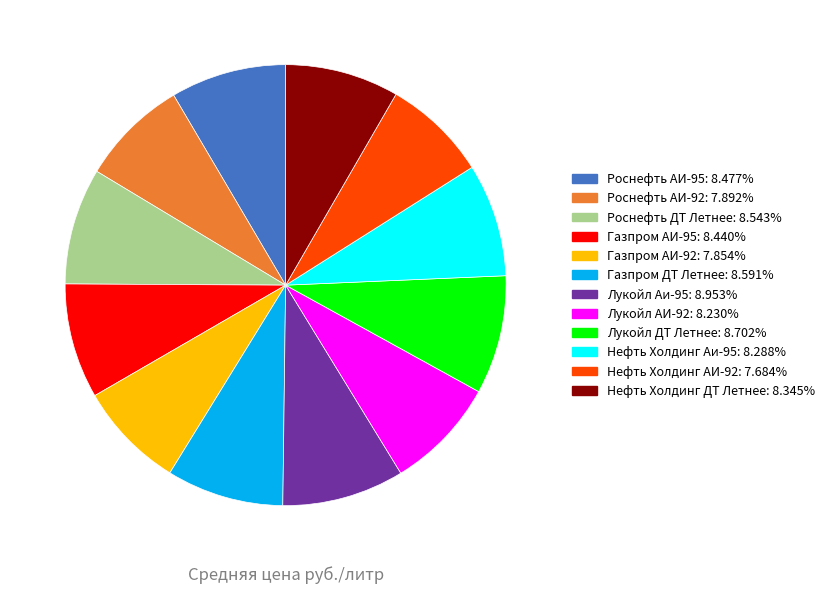

Count the number of slices in the pie.

12